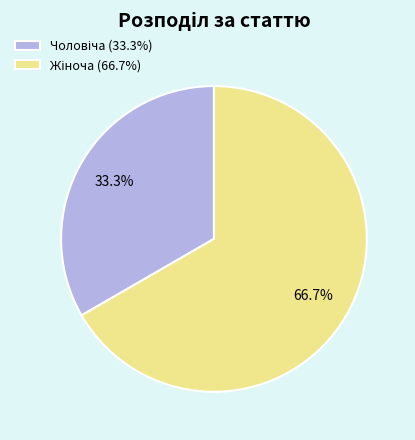

Does any single category account for the majority?

Yes